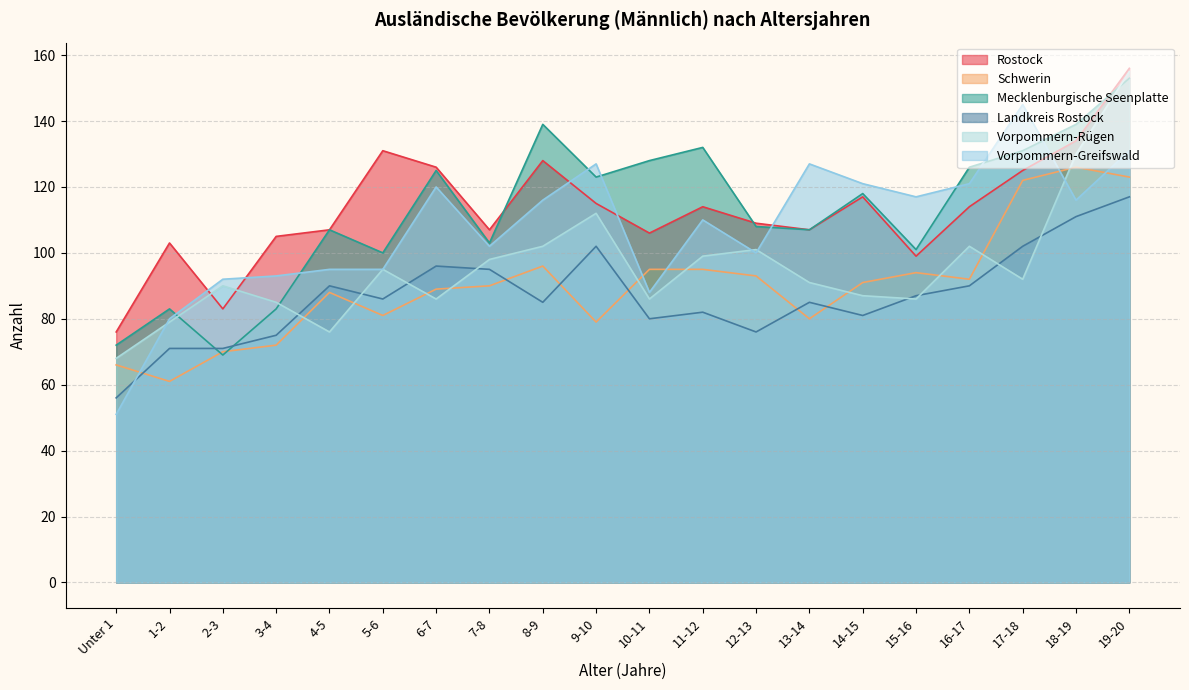

After their last crossing, which series has the higher values: Mecklenburgische Seenplatte or Vorpommern-Greifswald?

Mecklenburgische Seenplatte